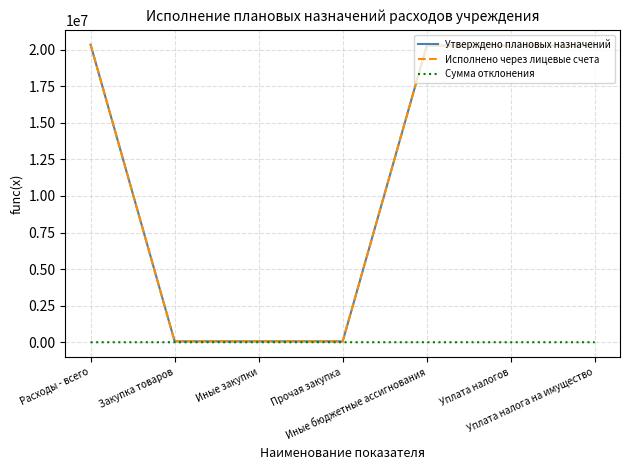

What is the maximum value shown in the chart?

20337440.0